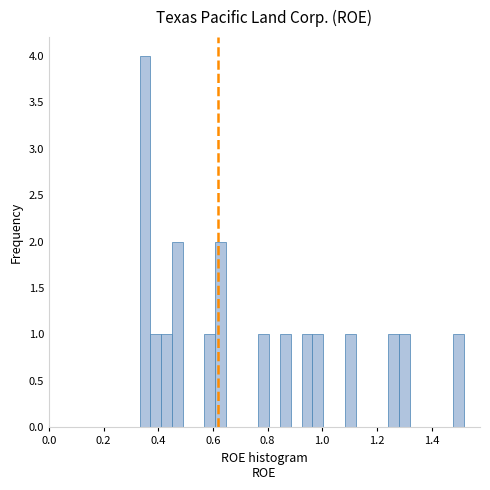

Around what value on the x-axis is the tallest bar? Give the approximate position of its centre, as read against the axis.

0.36